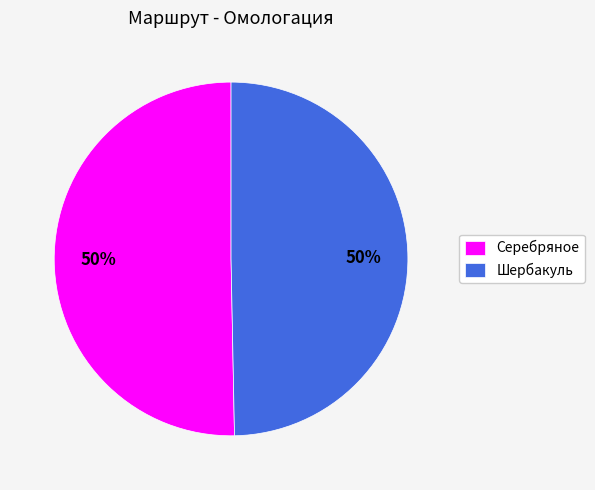

Is it true that Шербакуль is 63% of the pie?

False